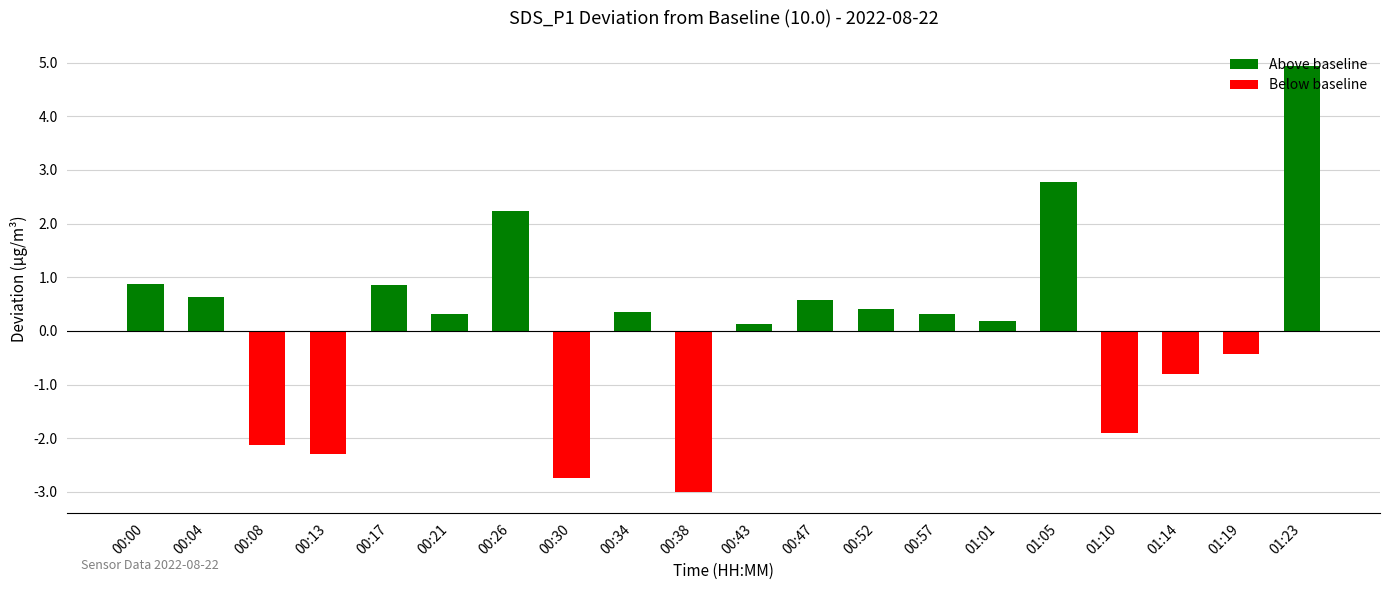

What is the value of the 7th bar from the left?

2.2